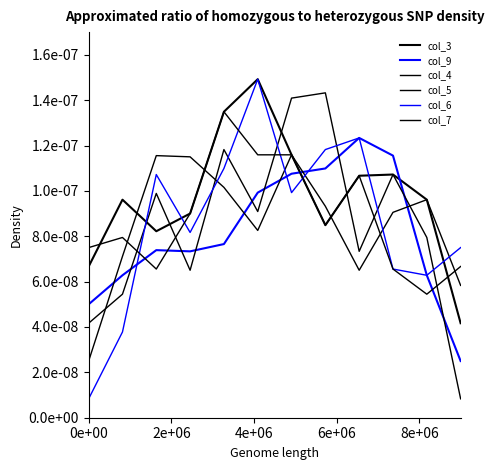

Does the chart display data point markers on the line(s)?

No